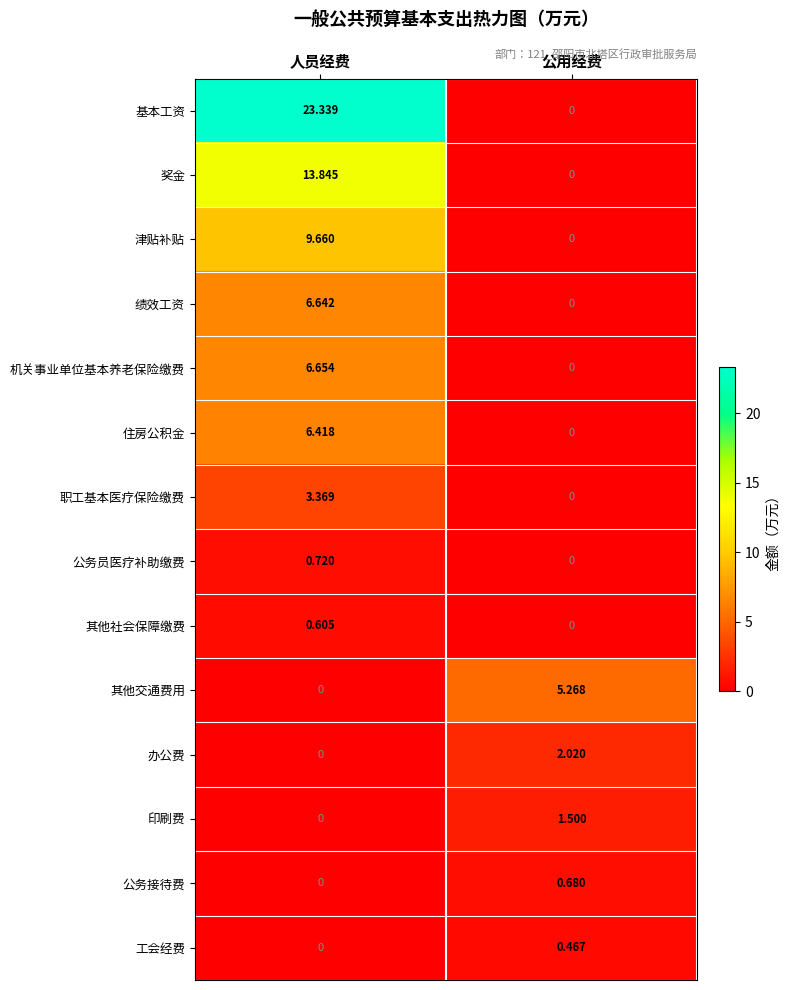

Which category has the lowest value in the 职工基本医疗保险缴费 series?

公用经费